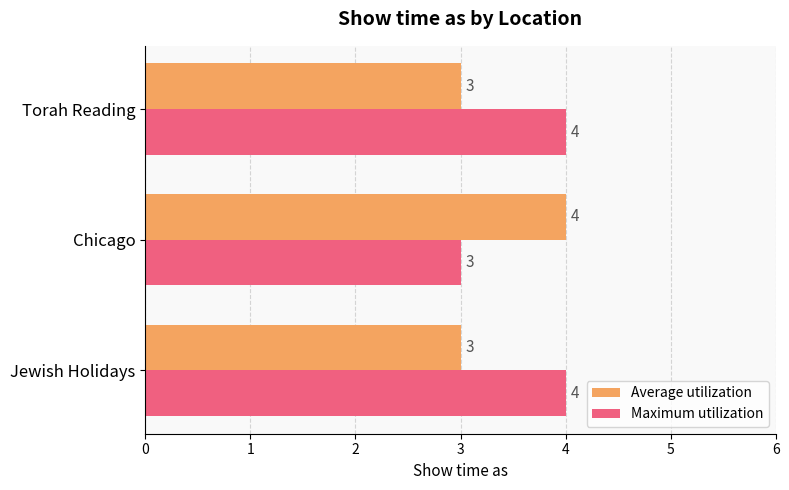

What is the lowest value of the Maximum utilization series?

3